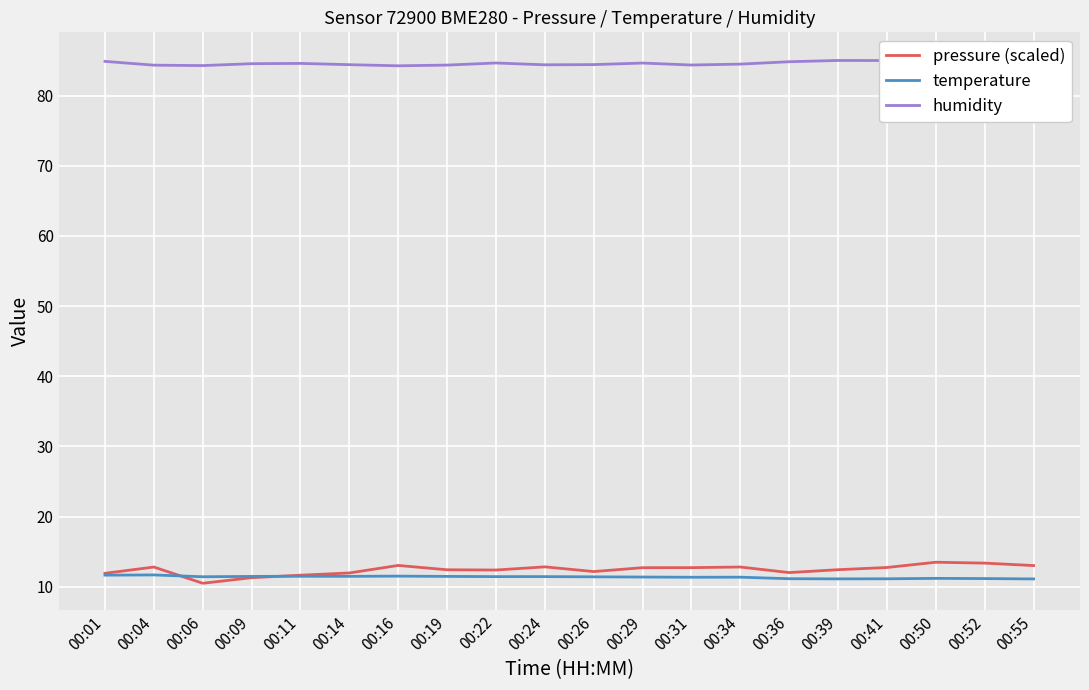

The value of temperature at 00:52 is 11.2. True or false?

True